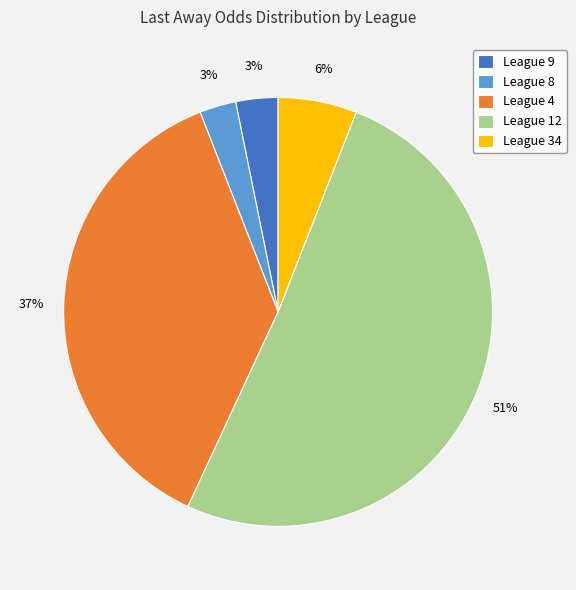

Does any single category account for the majority?

Yes